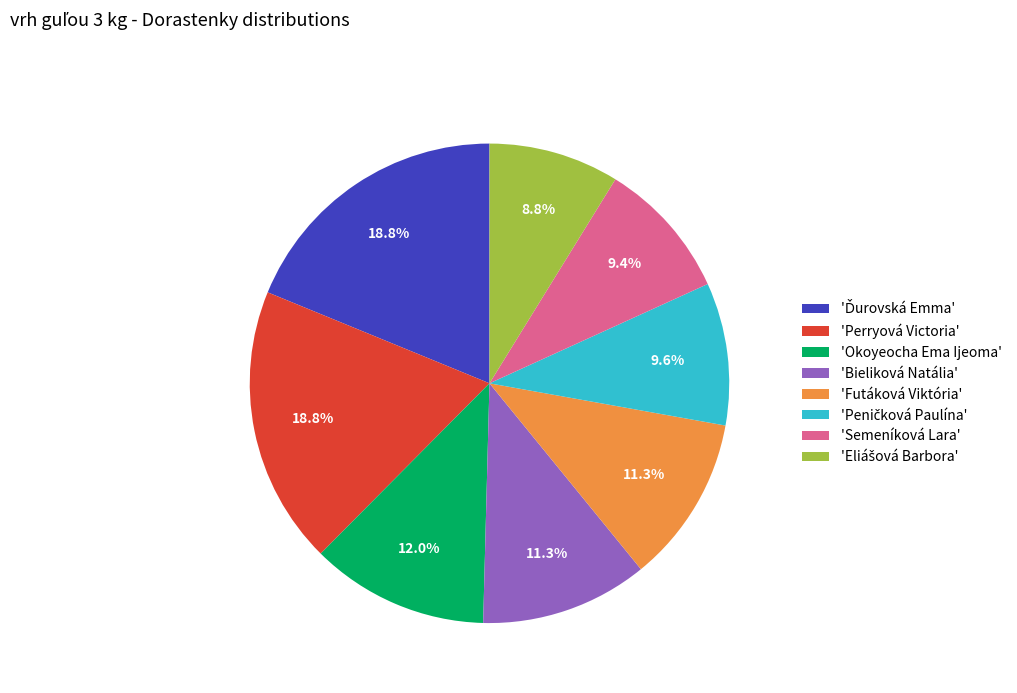

Do 'Perryová Victoria' and 'Semeníková Lara' together represent more than half of the pie?

No